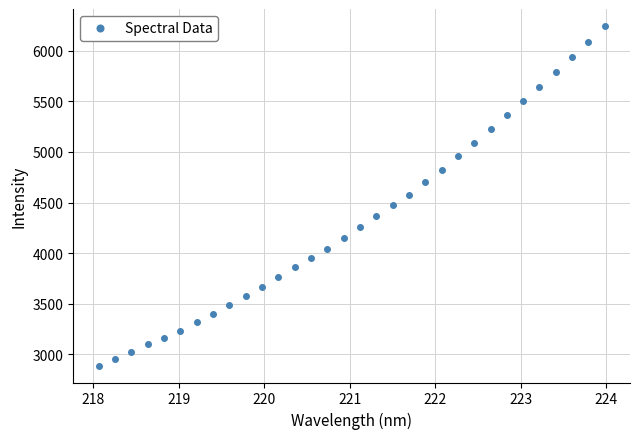

What is the smallest value displayed?

2888.1